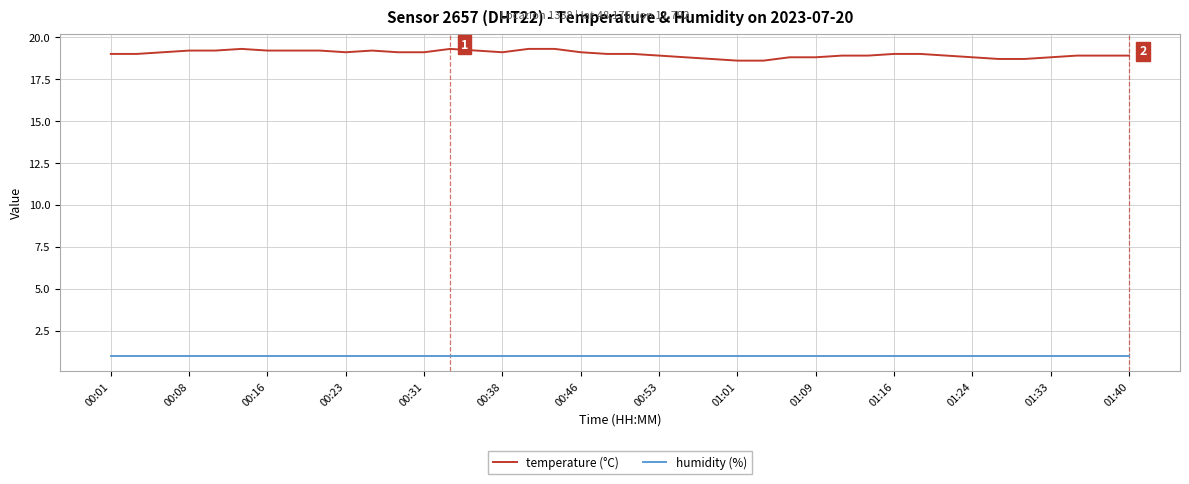

True or false: temperature (°C) and humidity (%) cross at least once.

False